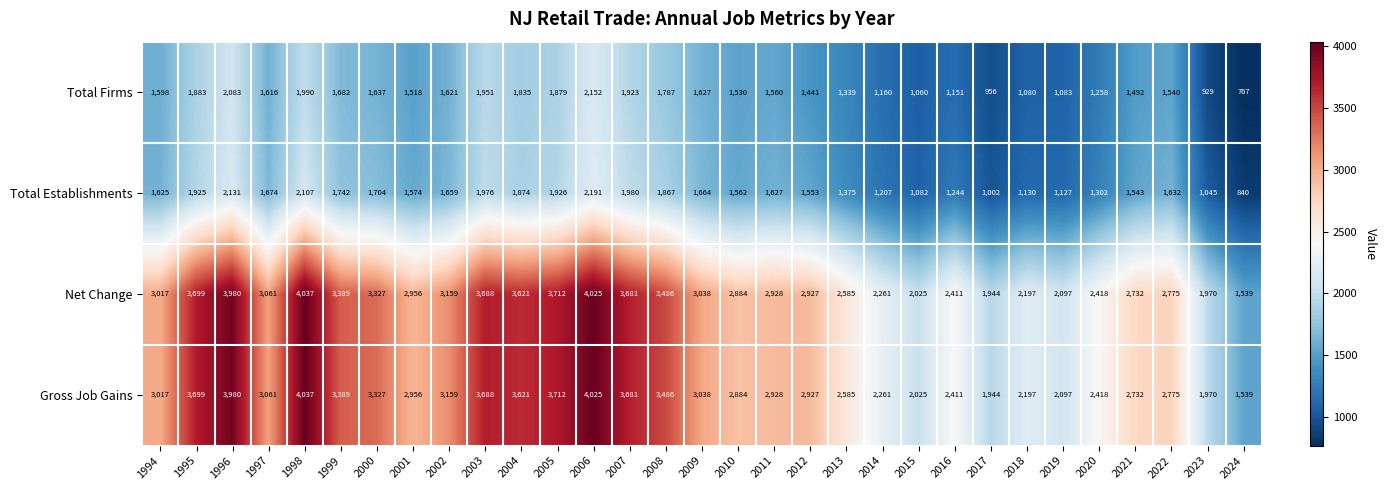

Is it true that Gross Job Gains equals 2411 at 2016?

True